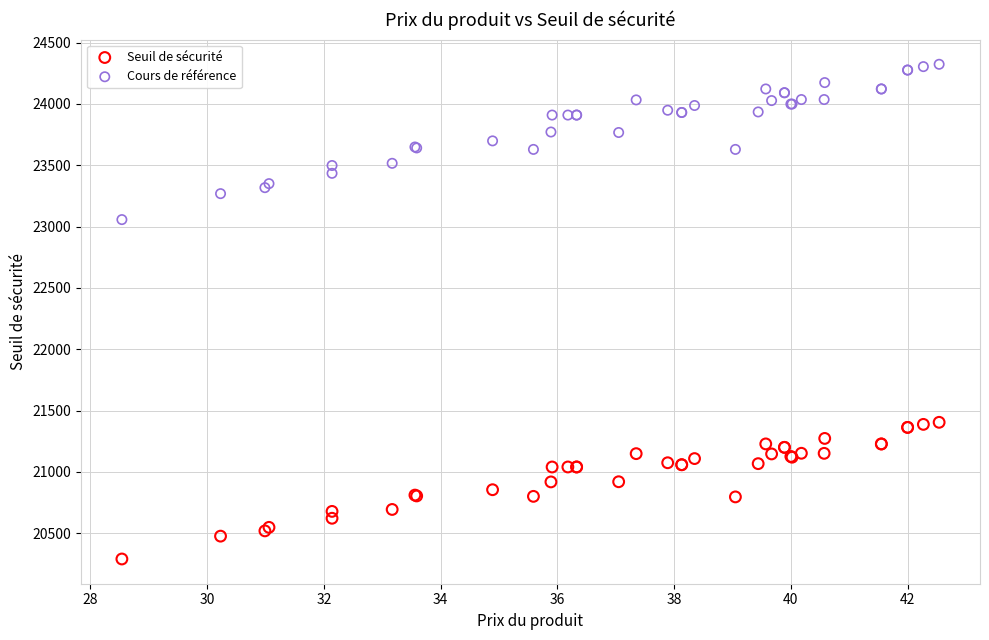

Which series reaches the maximum Y coordinate?

Cours de référence